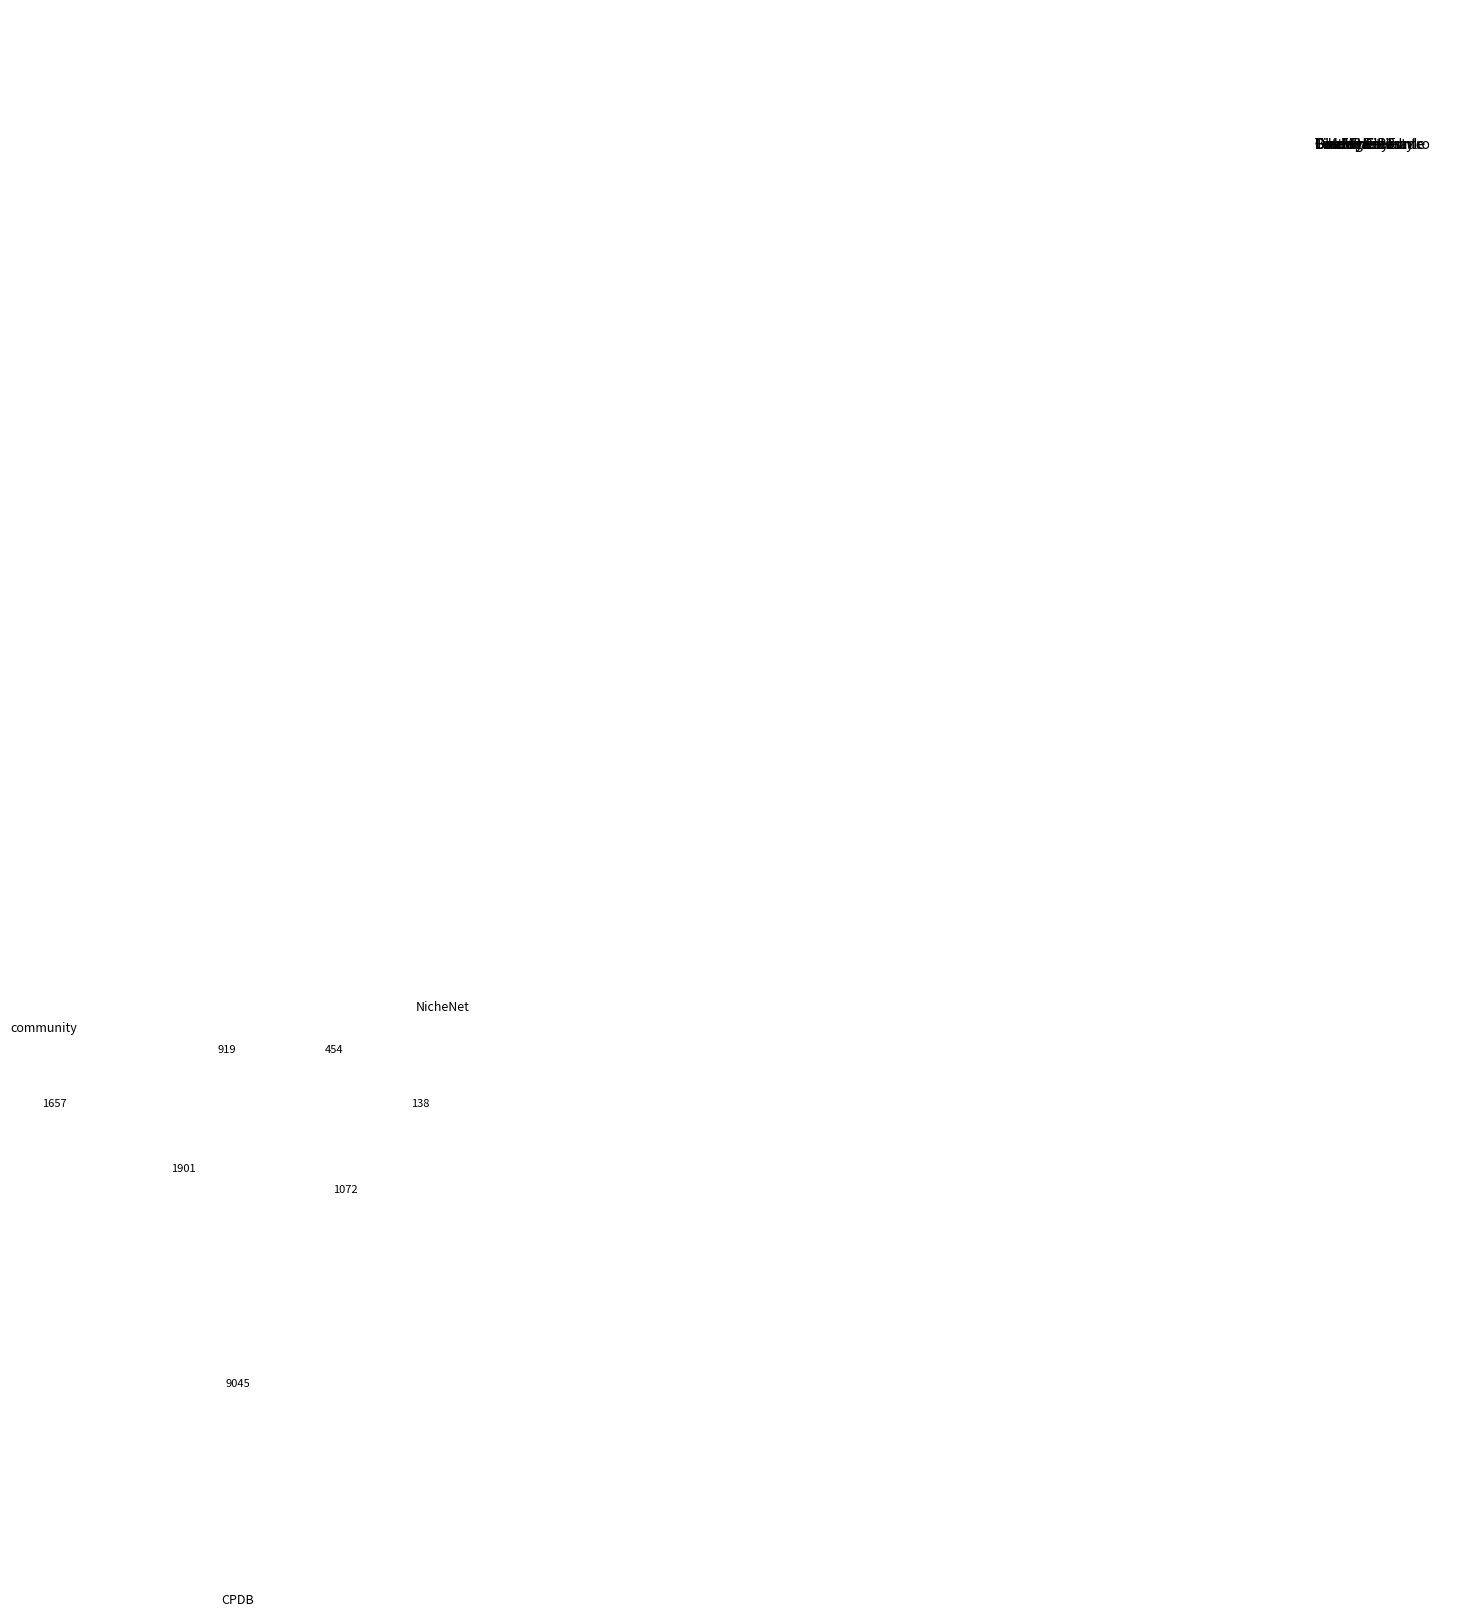

The One Wheel Fun slice represents 11% of the pie. True or false?

False